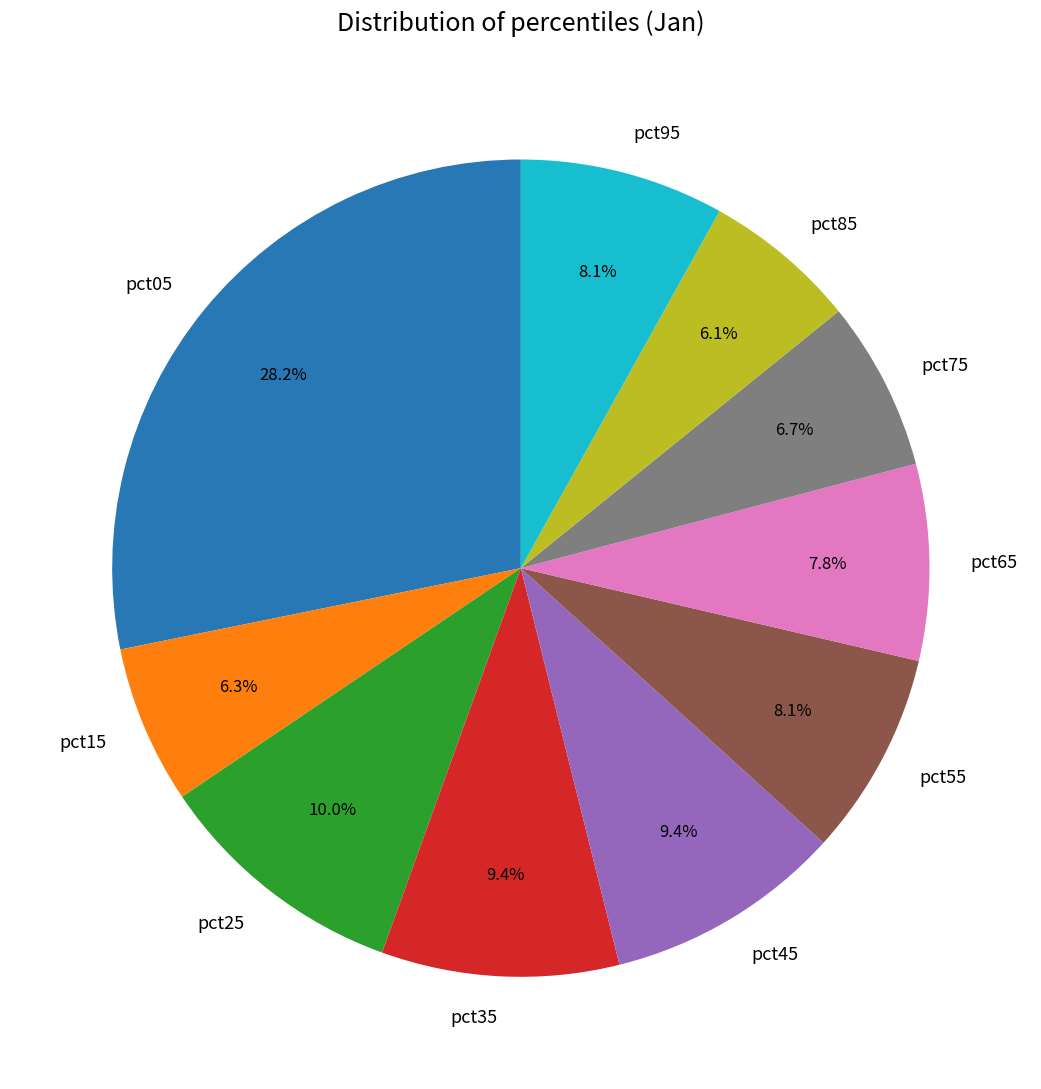

To the nearest percent, what is the combined percentage of pct05 and pct85?

34%